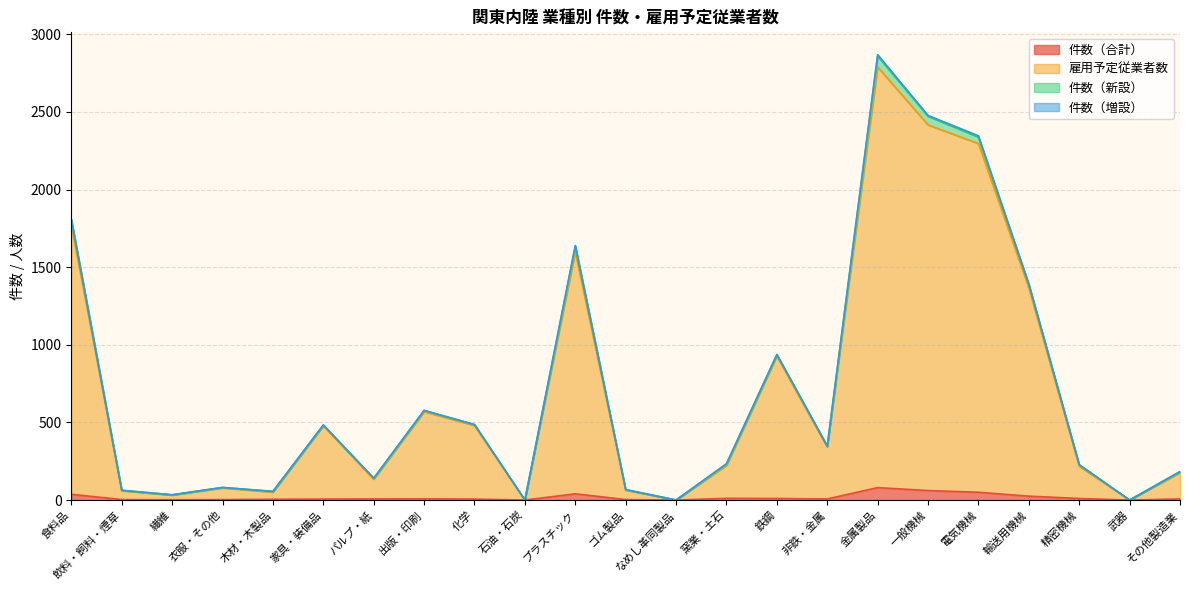

The 件数（合計） series shows 4 at パルプ・紙. True or false?

False